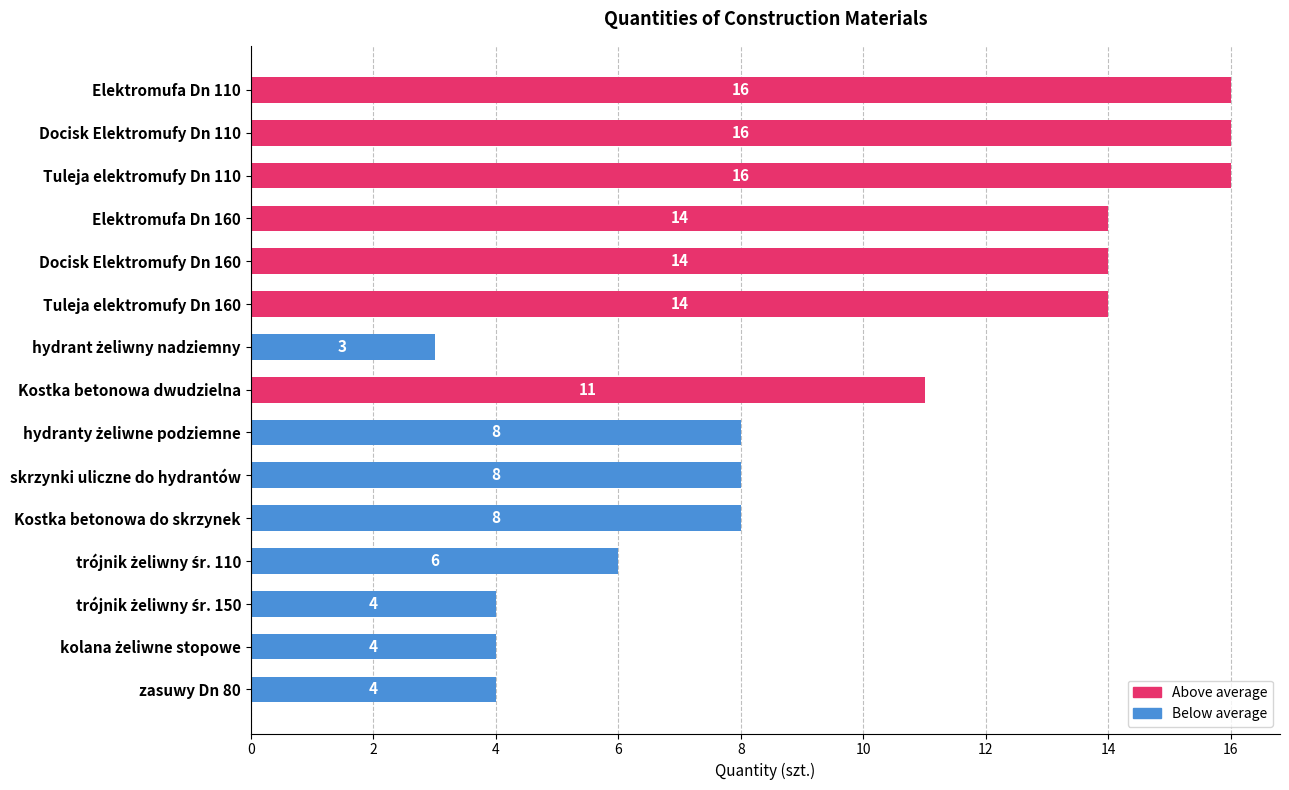

Approximately how many times larger is the value at Tuleja elektromufy Dn 160 compared to Docisk Elektromufy Dn 160?

1.0